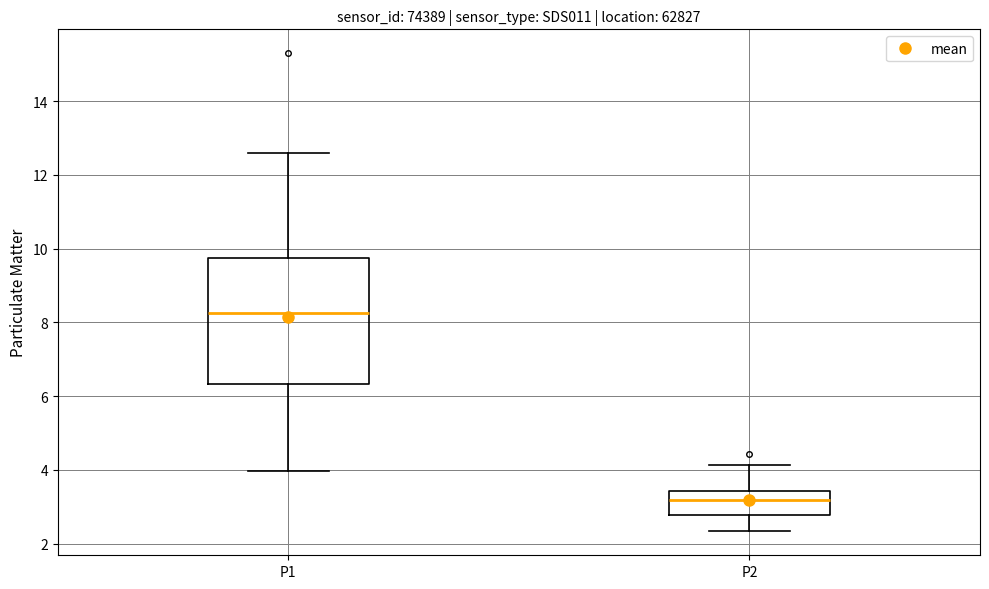

Reading left to right, transcribe this box plot: for each box, give where its median line is, the range the box spans, and where its two whiskers end, as read against the y-axis. The values are not printed on the chart, so give them approximately, as read against the axis.

P1: median 8.2, box 6.4 to 9.8, whiskers 4.0 to 12.6
P2: median 3.2, box 2.8 to 3.4, whiskers 2.4 to 4.2